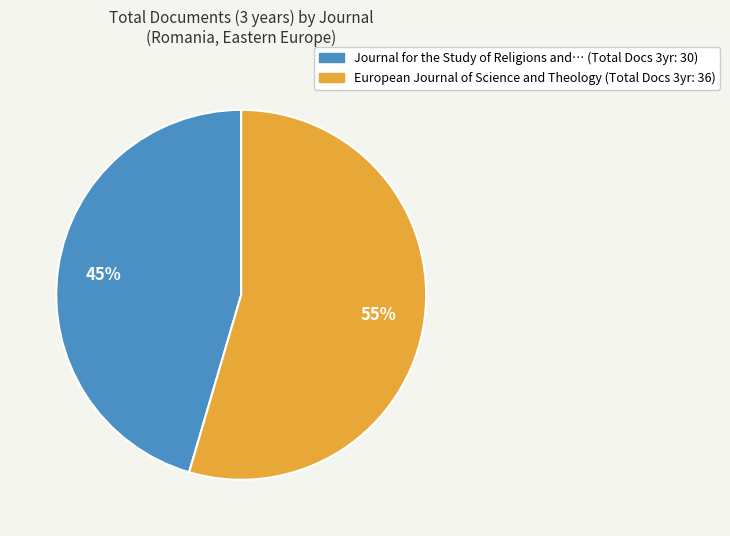

How many slices are in this pie chart?

2